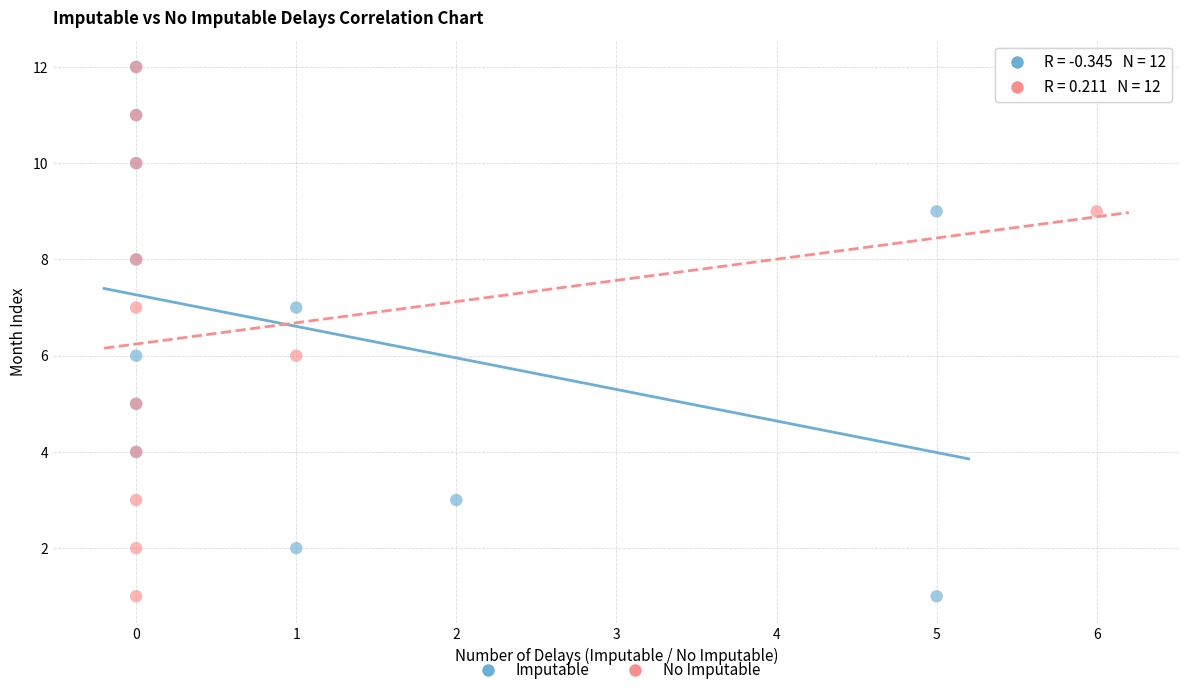

What are all the series names shown in the legend?

Imputable, No Imputable